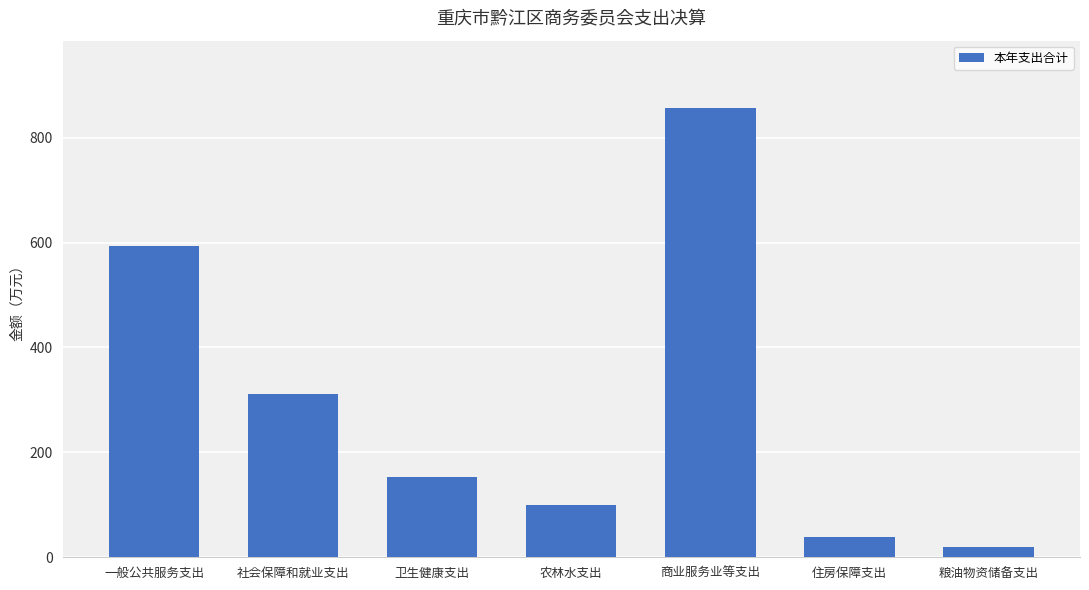

Which category has the lowest value across all series?

粮油物资储备支出